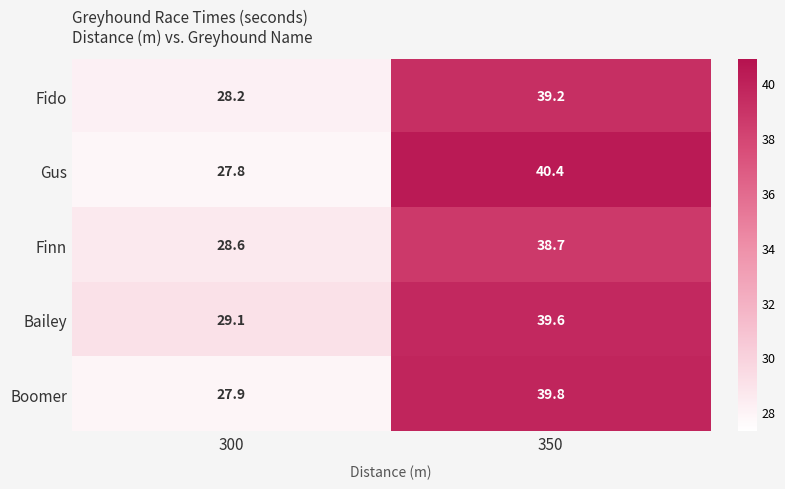

What is the minimum value shown in the chart?

27.8